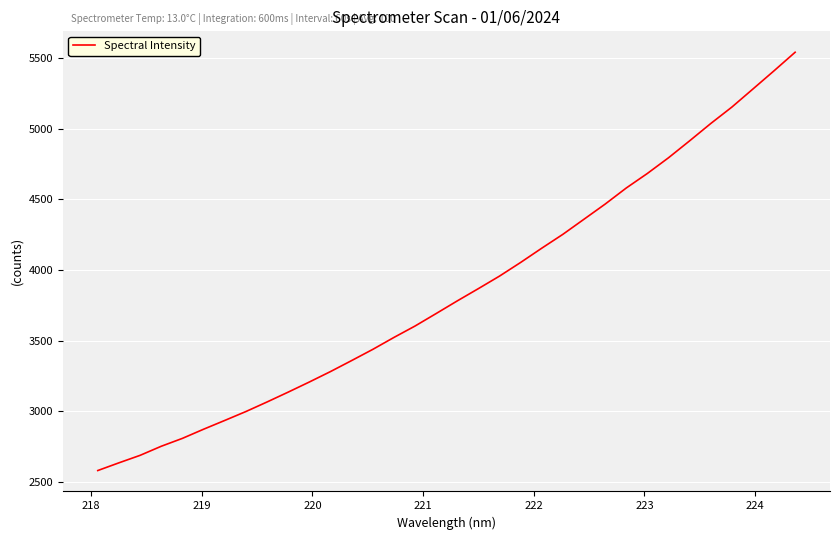

What is the smallest value displayed?

2582.5